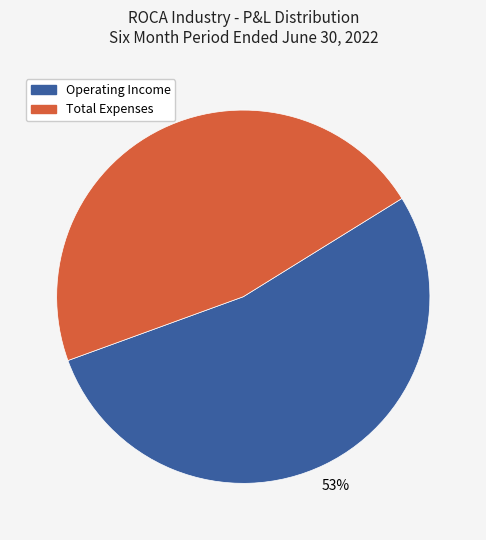

To the nearest percent, what is the average slice percentage?

50%